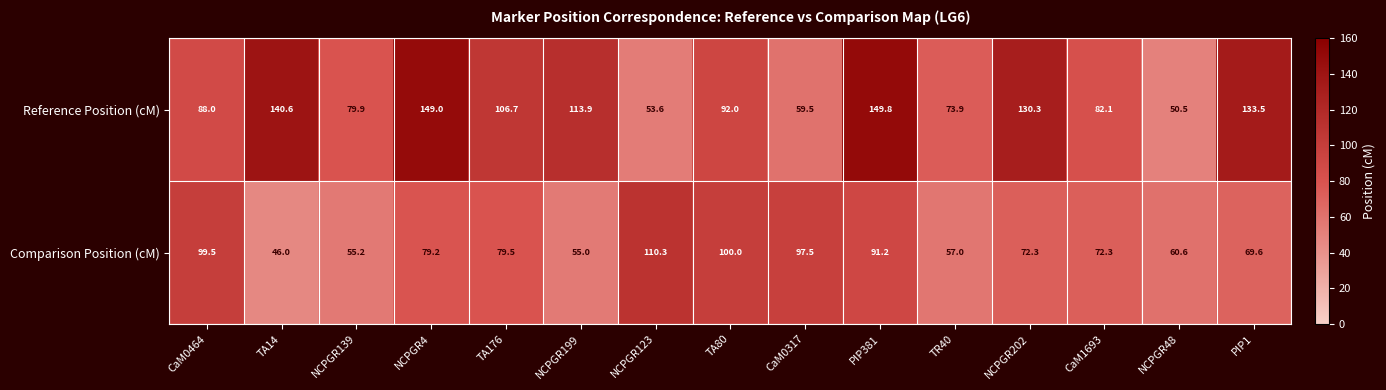

Reading left to right, list all the values displayed in this chart.

Reference Position (cM): CaM0464=88.0	TA14=140.6	NCPGR139=79.9	NCPGR4=149.0	TA176=106.7	NCPGR199=113.9	NCPGR123=53.6	TA80=92.0	CaM0317=59.5	PIP381=149.8	TR40=73.9	NCPGR202=130.3	CaM1693=82.1	NCPGR48=50.5	PIP1=133.5
Comparison Position (cM): CaM0464=99.5	TA14=46.0	NCPGR139=55.2	NCPGR4=79.2	TA176=79.5	NCPGR199=55.0	NCPGR123=110.3	TA80=100.0	CaM0317=97.5	PIP381=91.2	TR40=57.0	NCPGR202=72.3	CaM1693=72.3	NCPGR48=60.6	PIP1=69.6